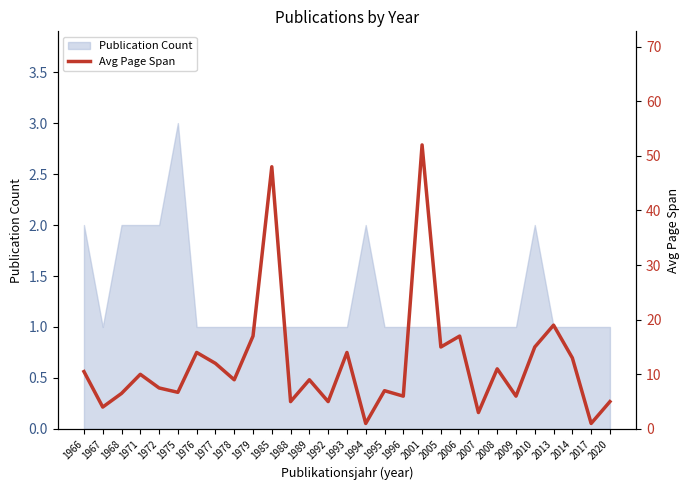

Rank the categories by value from highest to lowest.

2001, 1985, 2013, 1979, 2006, 2005, 2010, 1976, 1993, 2014, 1977, 2008, 1966, 1971, 1978, 1989, 1972, 1995, 1975, 1968, 1996, 2009, 1988, 1992, 2020, 1967, 2007, 1994, 2017